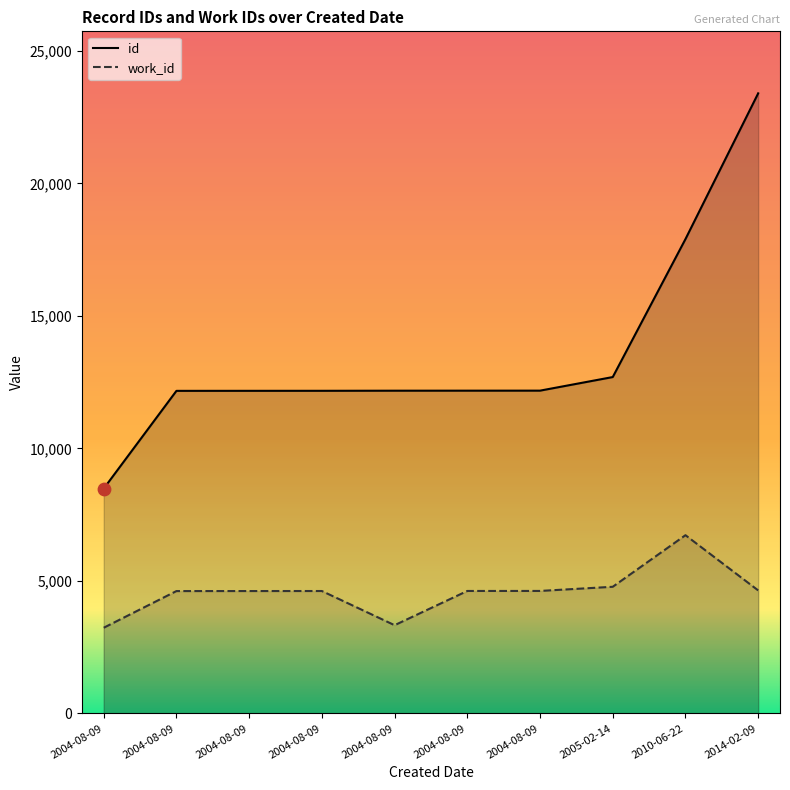

What are all the series names shown in the legend?

id, work_id